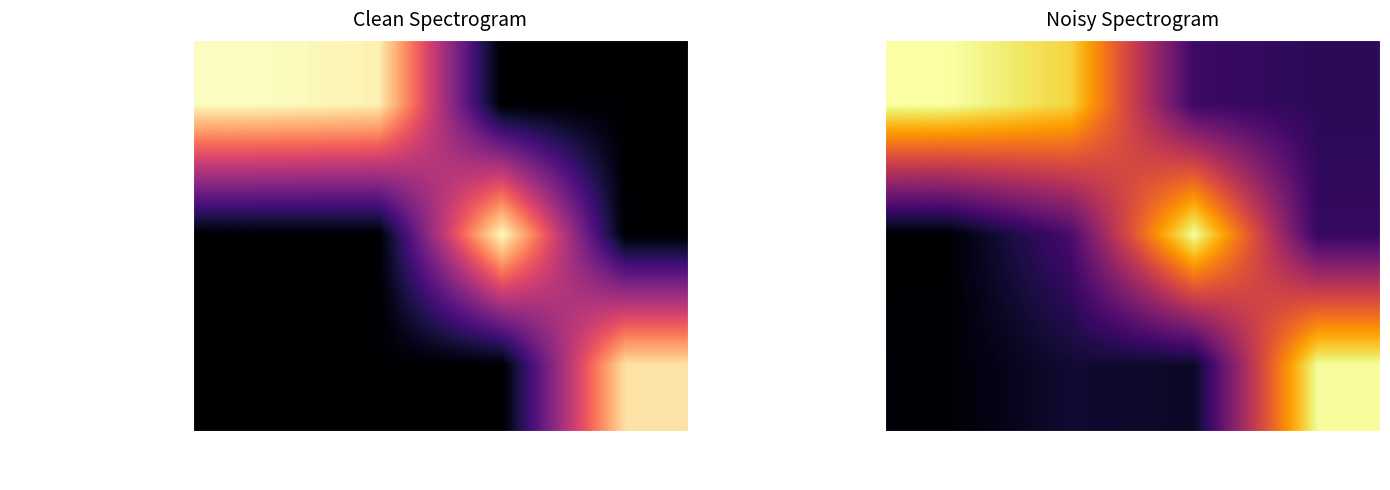

What is the average value of the Account Update series?

19.5